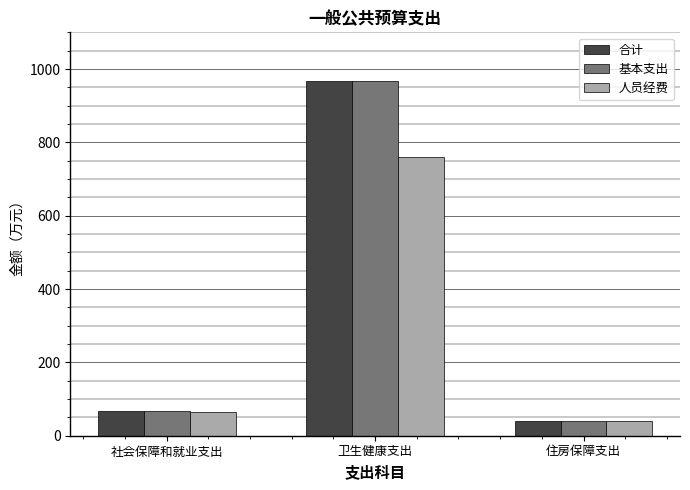

What is the approximate value of 基本支出 at 住房保障支出?

40.4